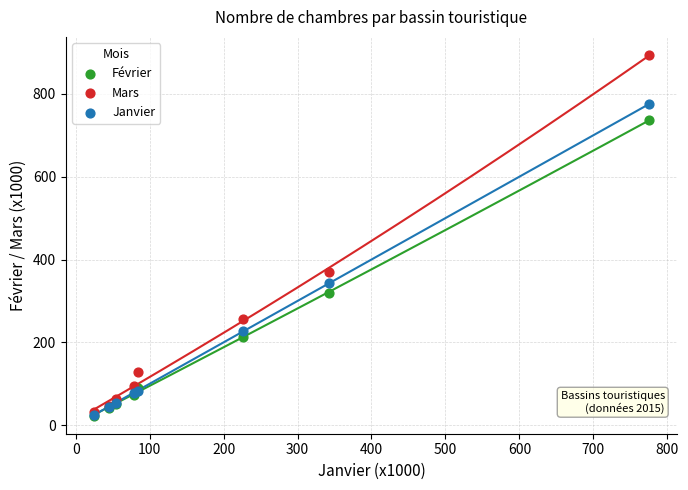

Across all series, what Y value is closest to 458?

370.2